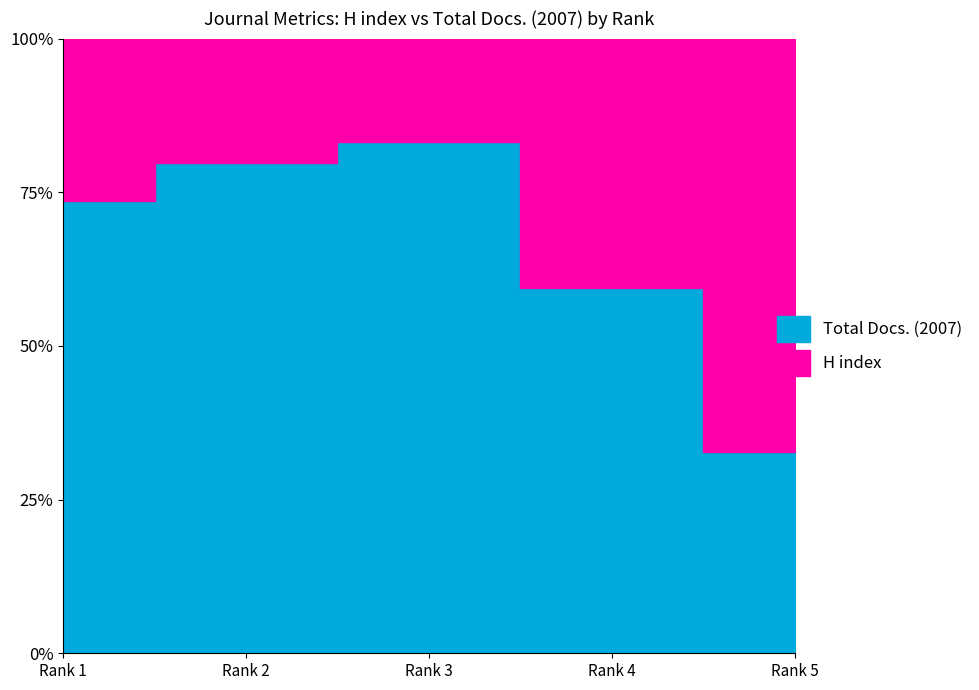

What are all the series names shown in the legend?

H index, Total Docs. (2007)